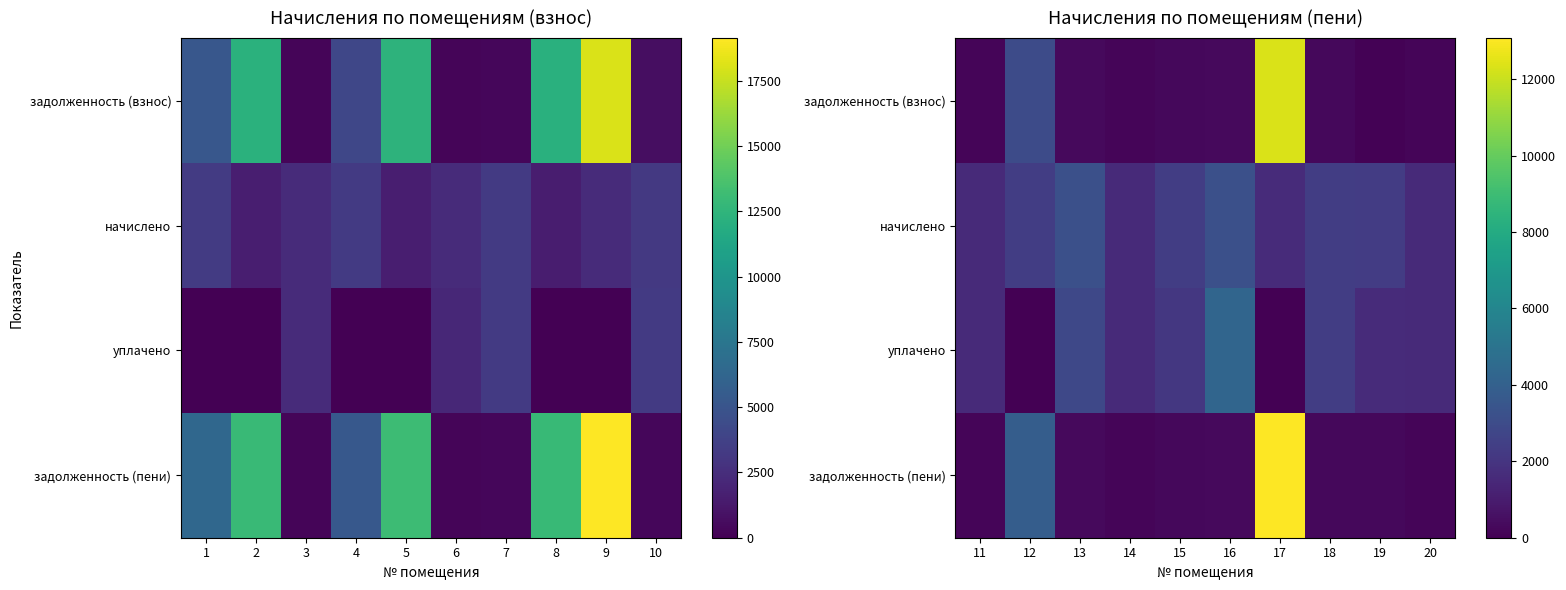

Count the number of data series in this chart.

4